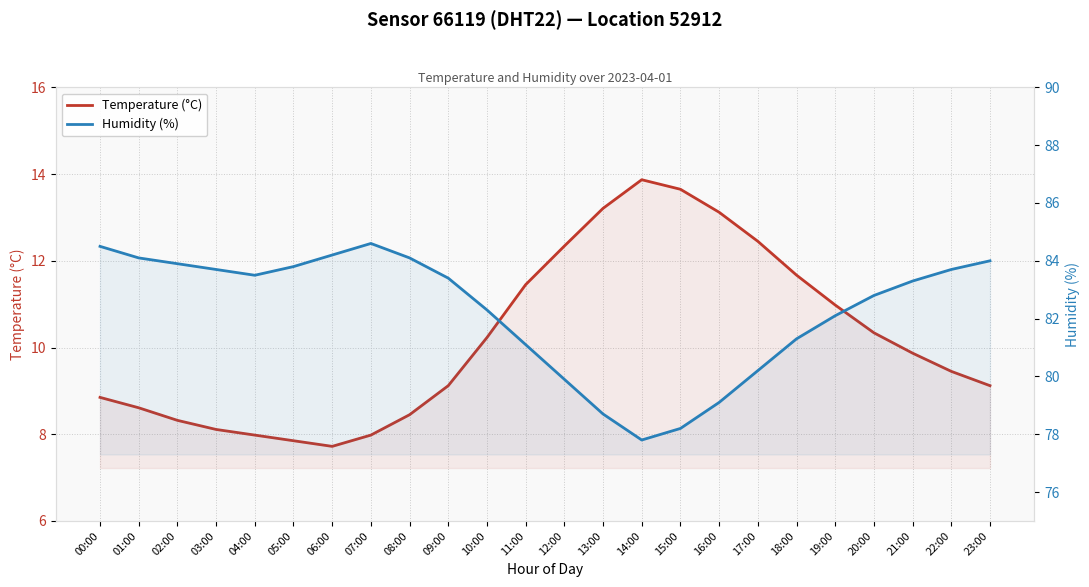

How many distinct data groups are displayed?

2